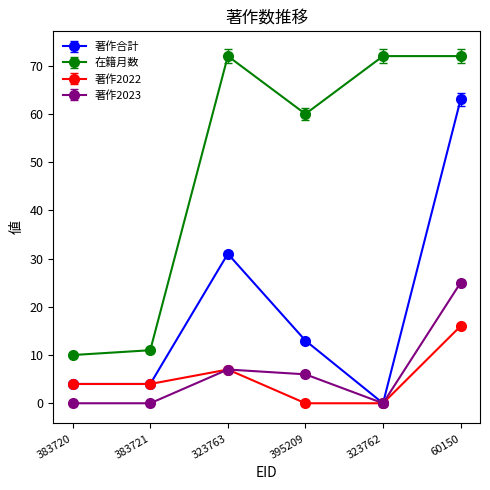

Reading left to right, what are all the values shown in this chart?

著作合計: 4	4	31	13	0	63
在籍月数: 10	11	72	60	72	72
著作2022: 4	4	7	0	0	16
著作2023: 0	0	7	6	0	25